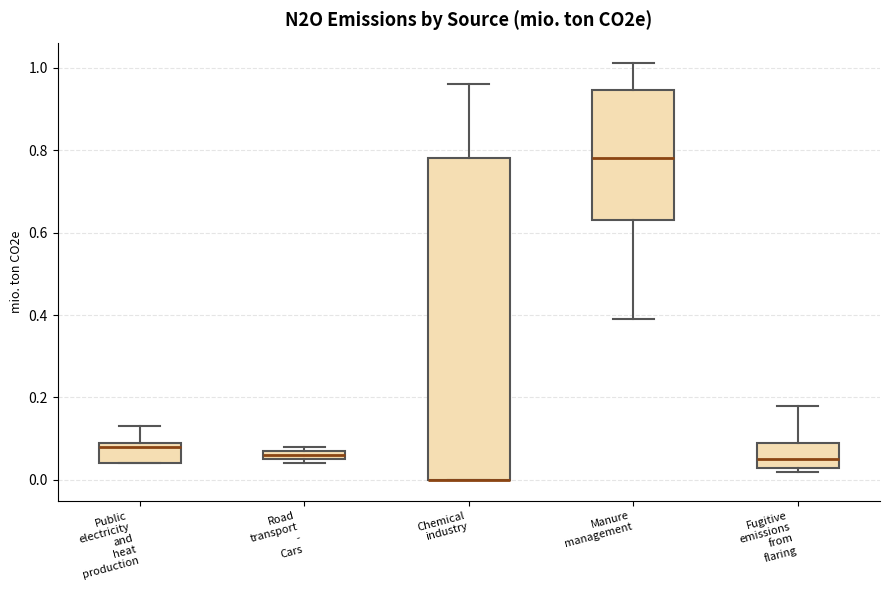

Where is the lower edge of the box for Chemical industry on the y-axis? The values are not printed on the chart, so give them approximately, as read against the axis.

0.00